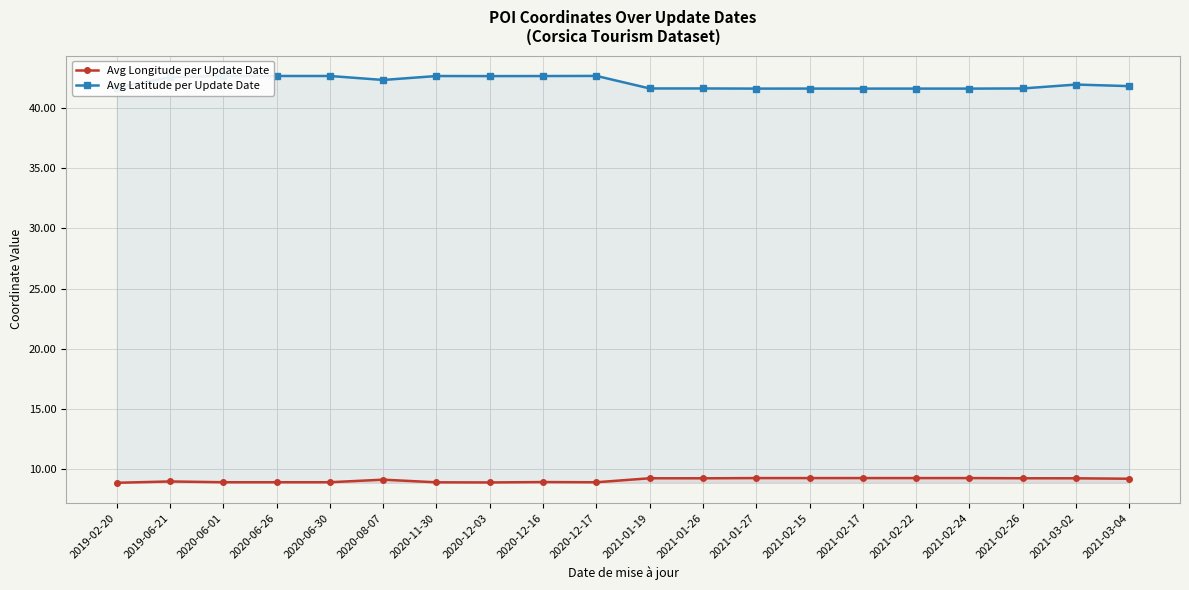

What is the total value across all series at 2021-01-19?

50.9